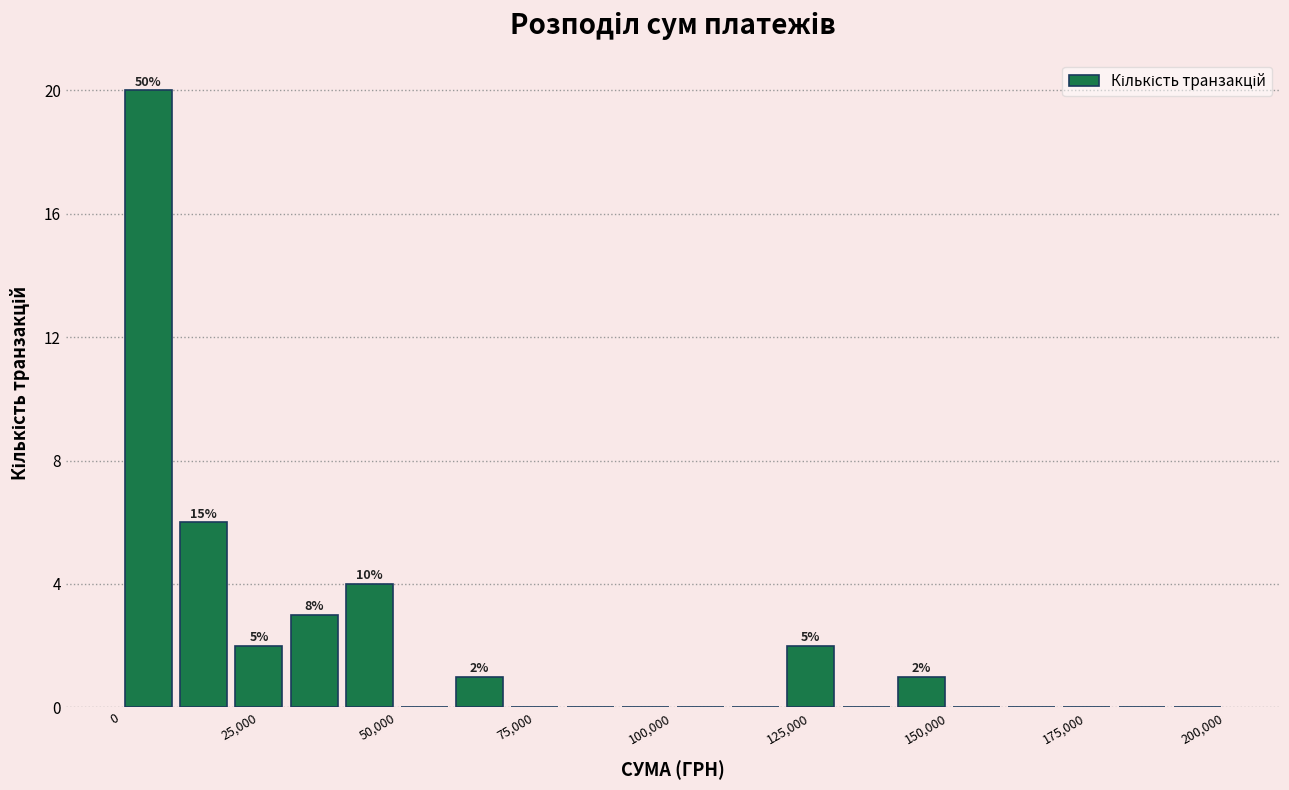

Read against the x-axis, roughly where is the centre of the tallest bar?

5000